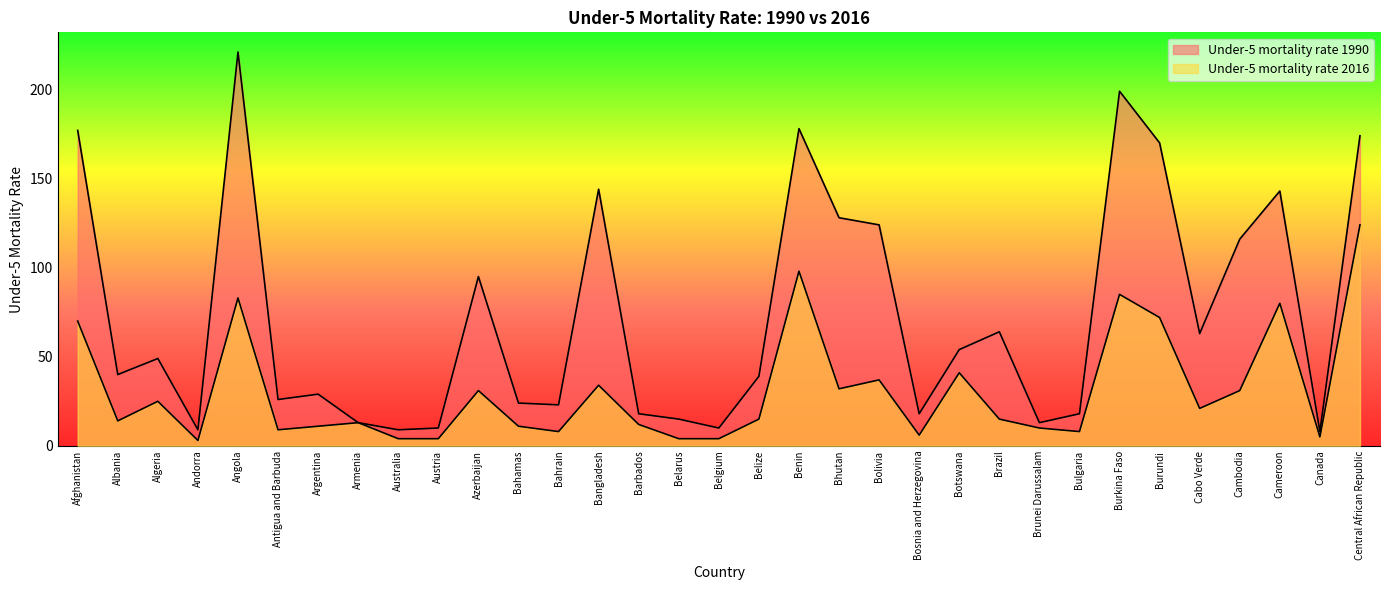

Where is Under-5 mortality rate 2016 nearest to the value 63?

Afghanistan